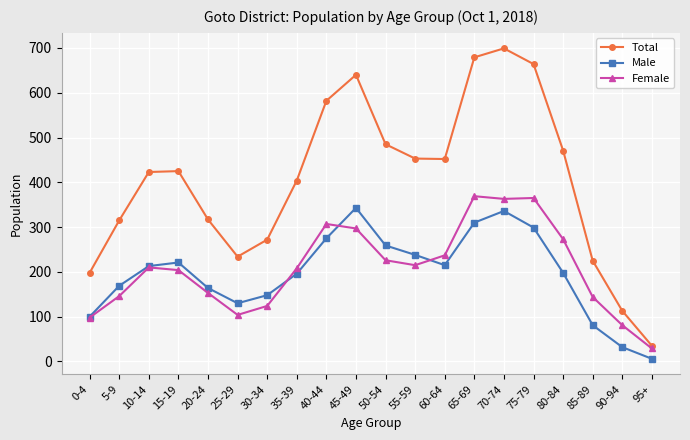

True or false: Female and Male intersect in this chart.

True